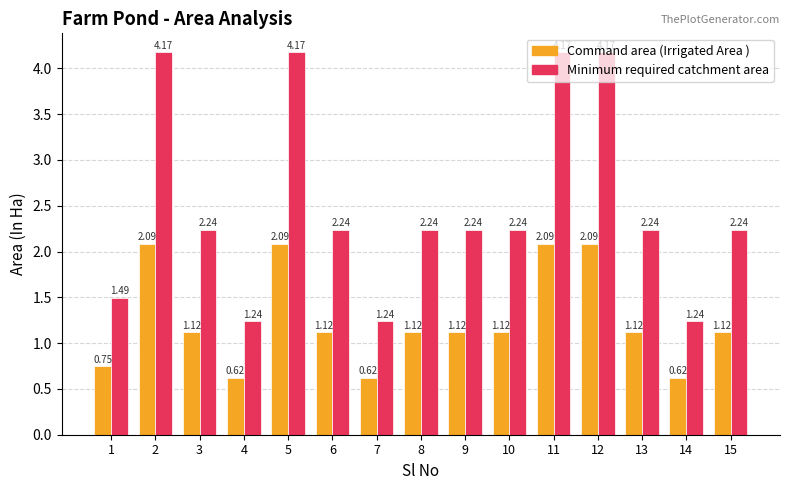

Between 10 and 11, which series saw the biggest shift?

Minimum required catchment area